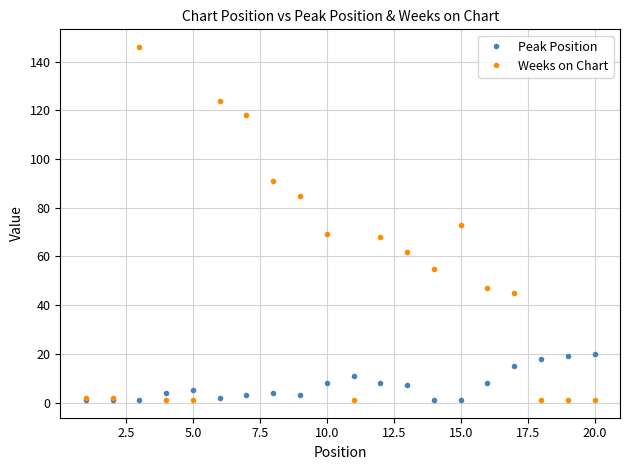

Rank the series by their average value, from highest to lowest.

Weeks on Chart, Peak Position